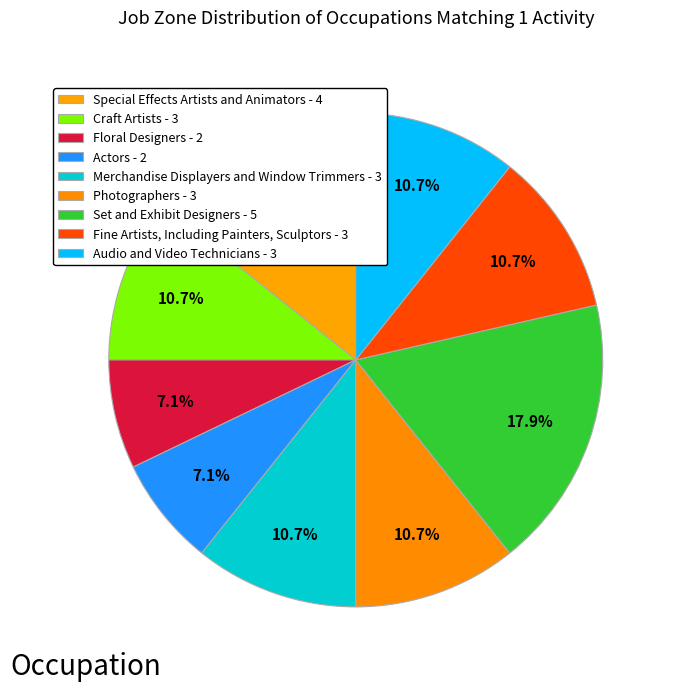

Combined, do Set and Exhibit Designers and Photographers account for over 50%?

No